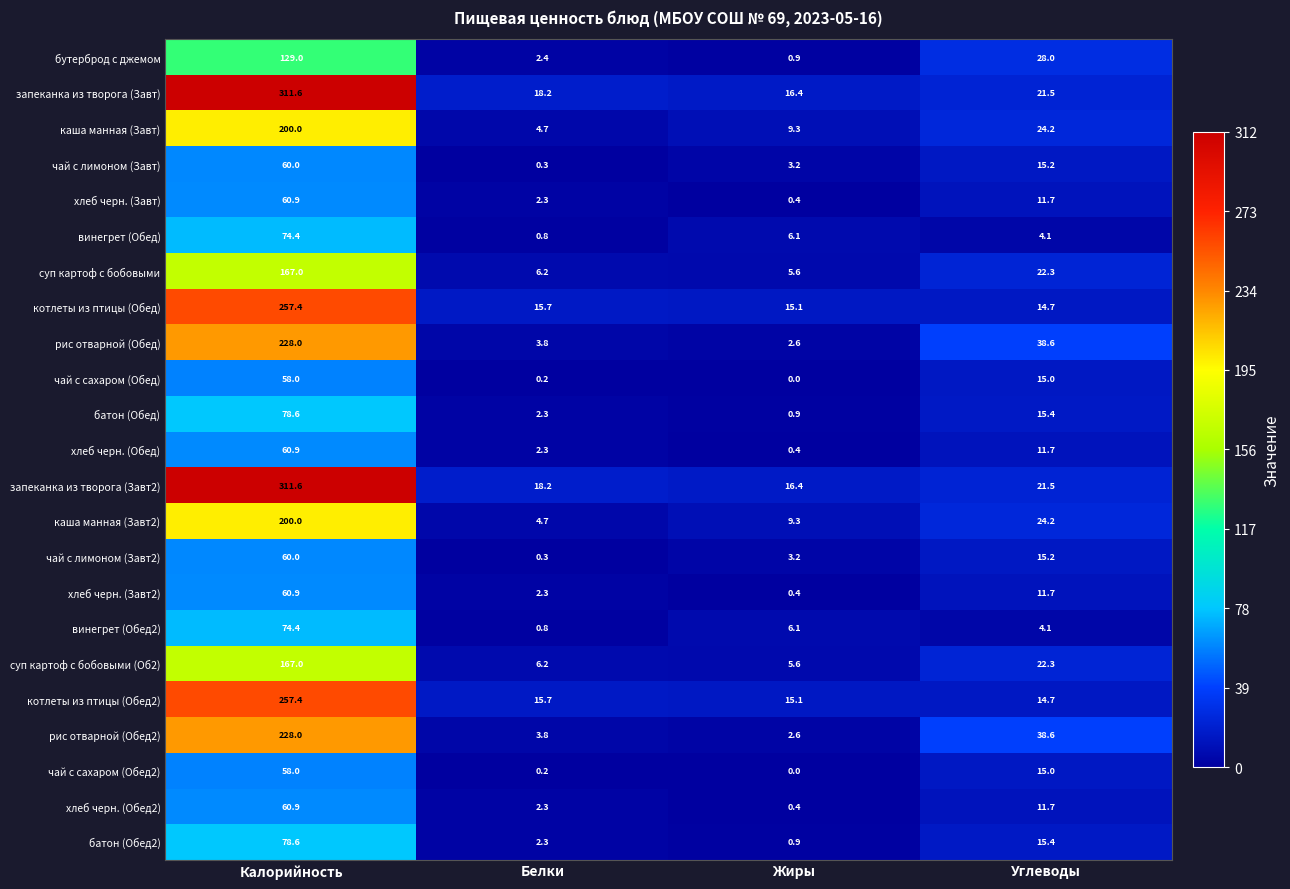

What is the spread (max minus min) of values at Белки?

18.0